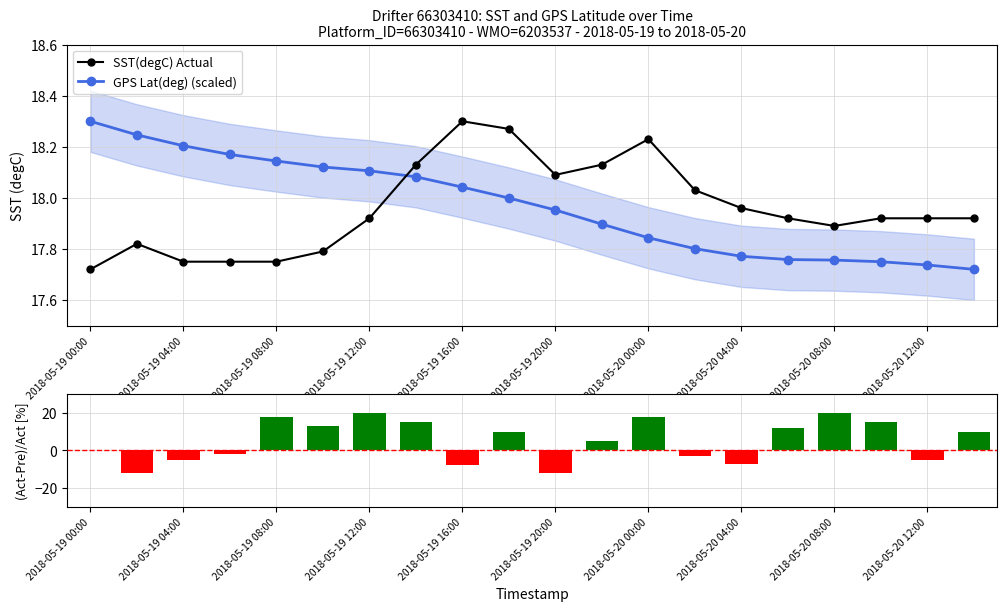

Which series ends up on top after the final intersection of GPS Lat(deg) (scaled) and SST(degC) Actual?

SST(degC) Actual